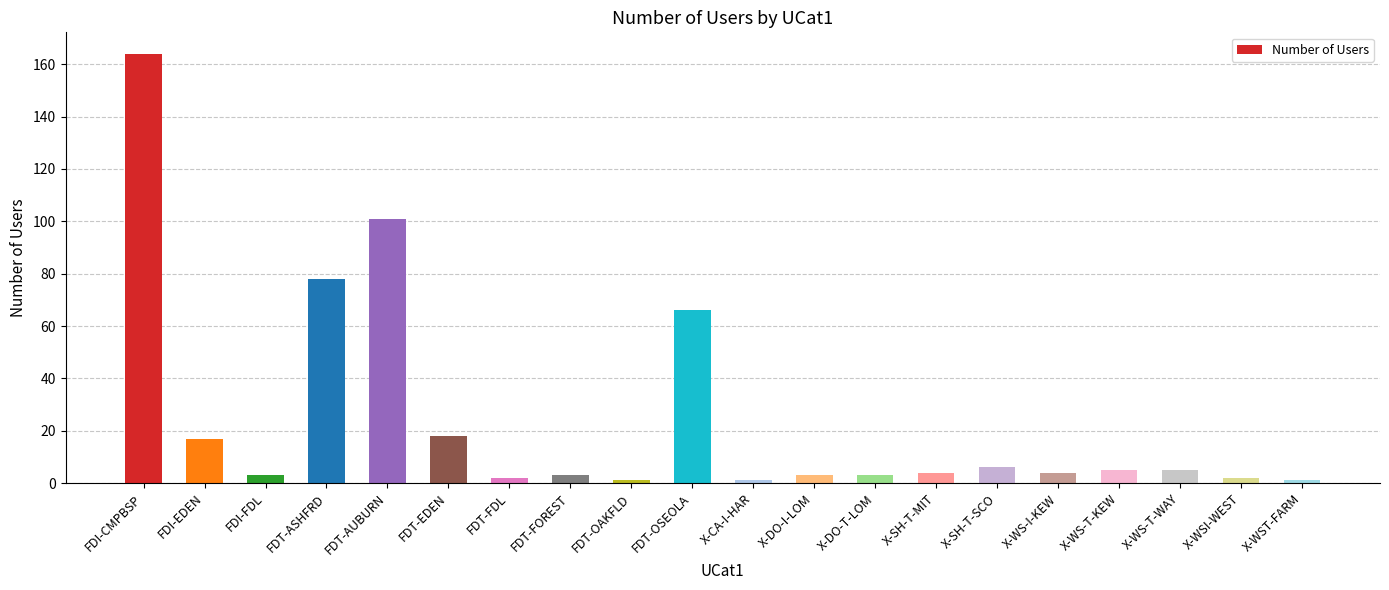

What is the ratio of the value at FDT-AUBURN to the value at X-SH-T-SCO?

16.8